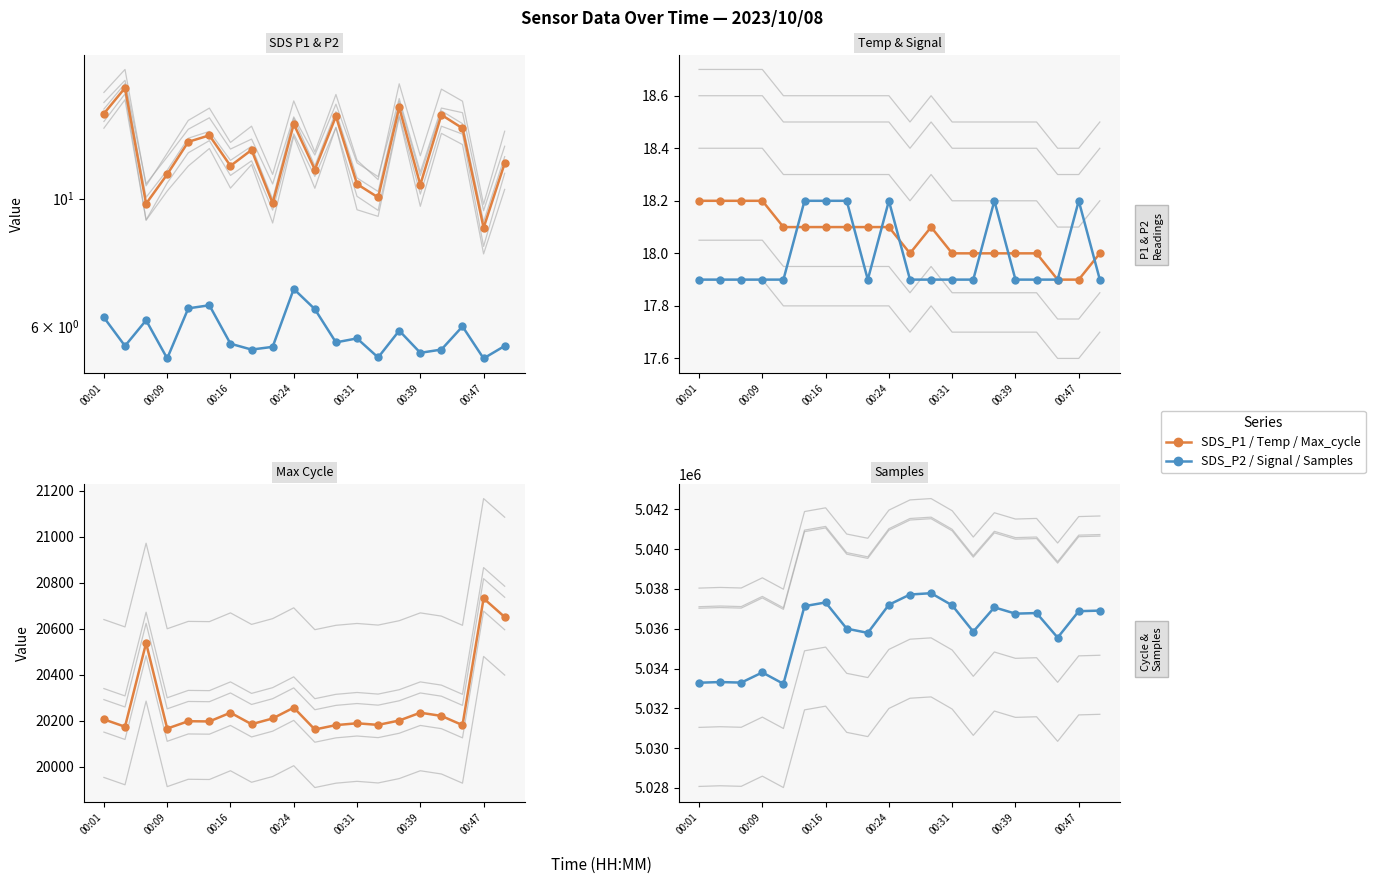

How many data points in Samples are less than 5036790?

10